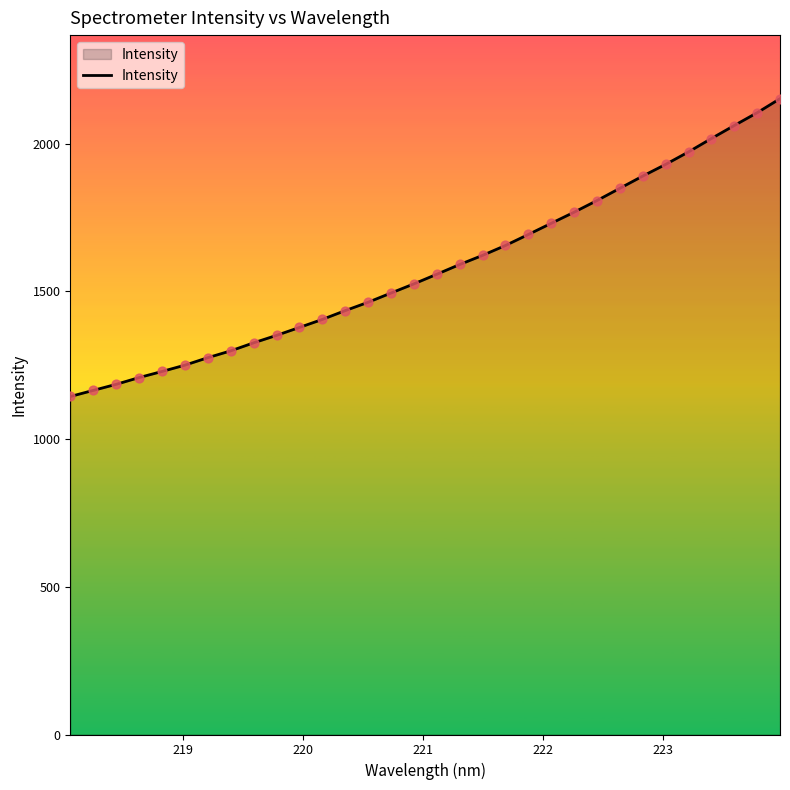

What is the difference between the maximum and minimum values?

1007.8